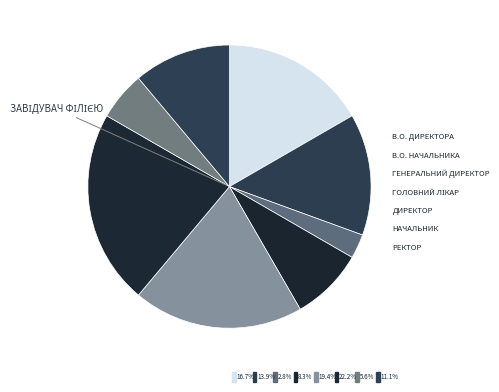

Which slice is the largest?

Завідувач філією